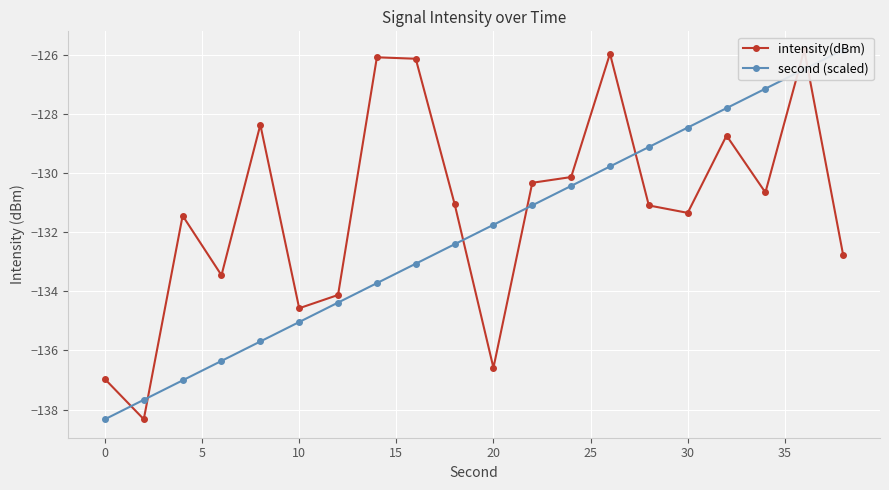

Rank the series by their maximum value, from lowest to highest.

intensity(dBm), second (scaled)